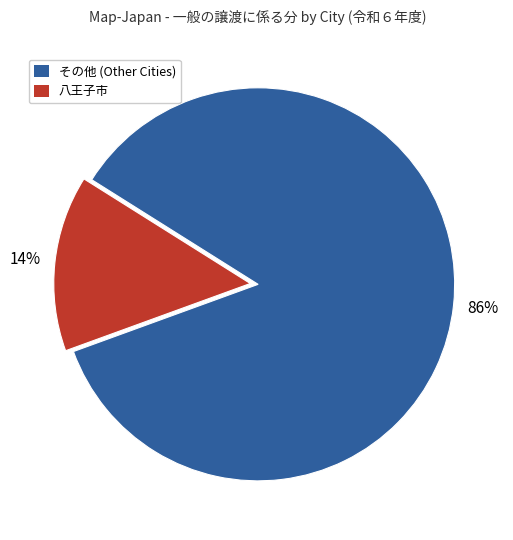

What is the largest slice in the pie chart?

その他 (Other Cities)